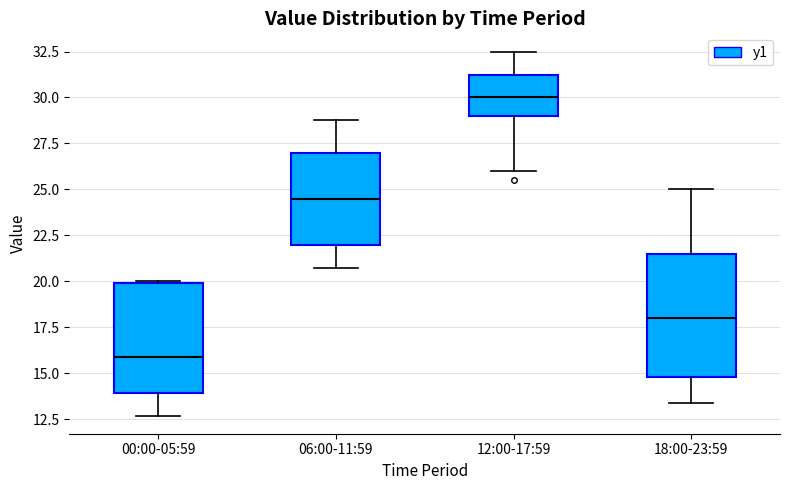

Comparing the boxes themselves (not the whiskers), which one is the tallest?

18:00-23:59